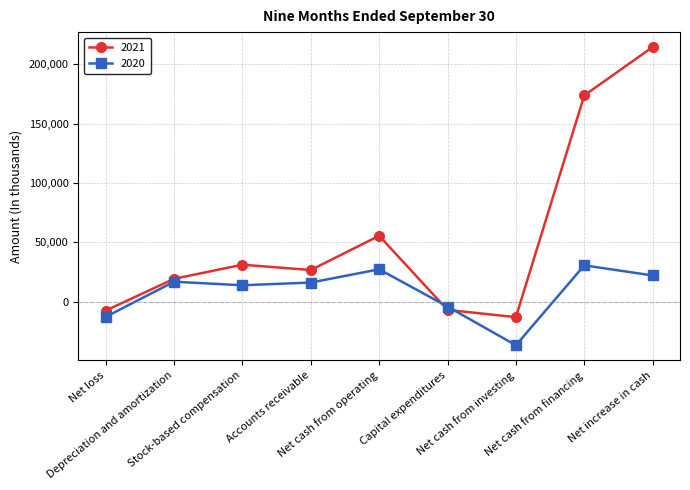

True or false: 2021 has more than 2 interior local peaks.

False